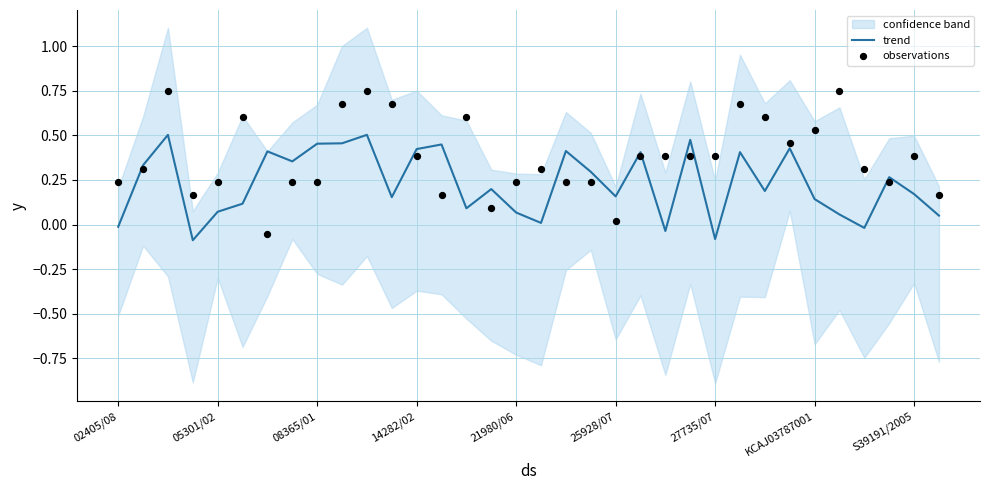

Which series contains the highest Y value?

observations